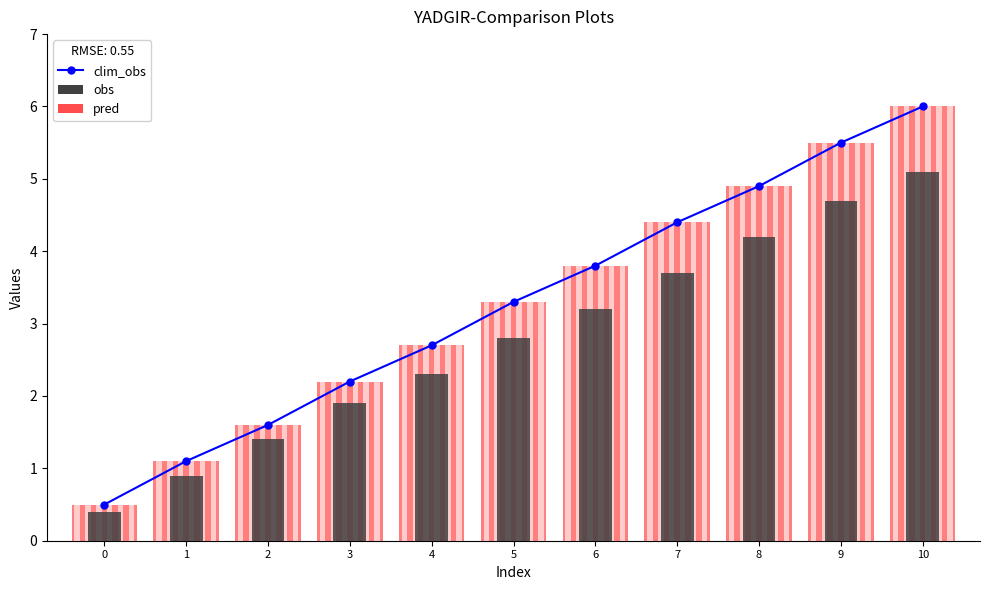

At which label is obs closest to 2?

3